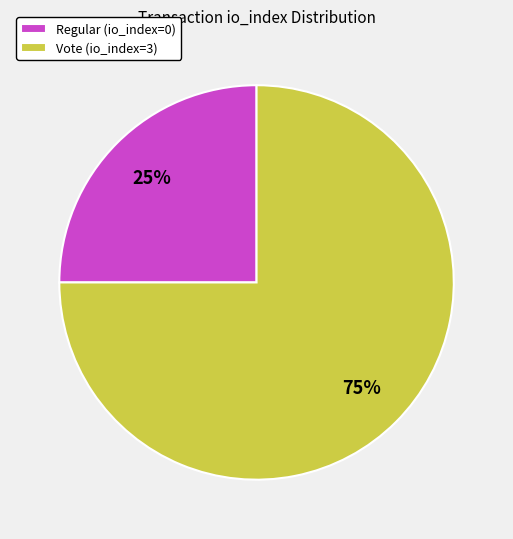

Is there a majority slice in this chart?

Yes